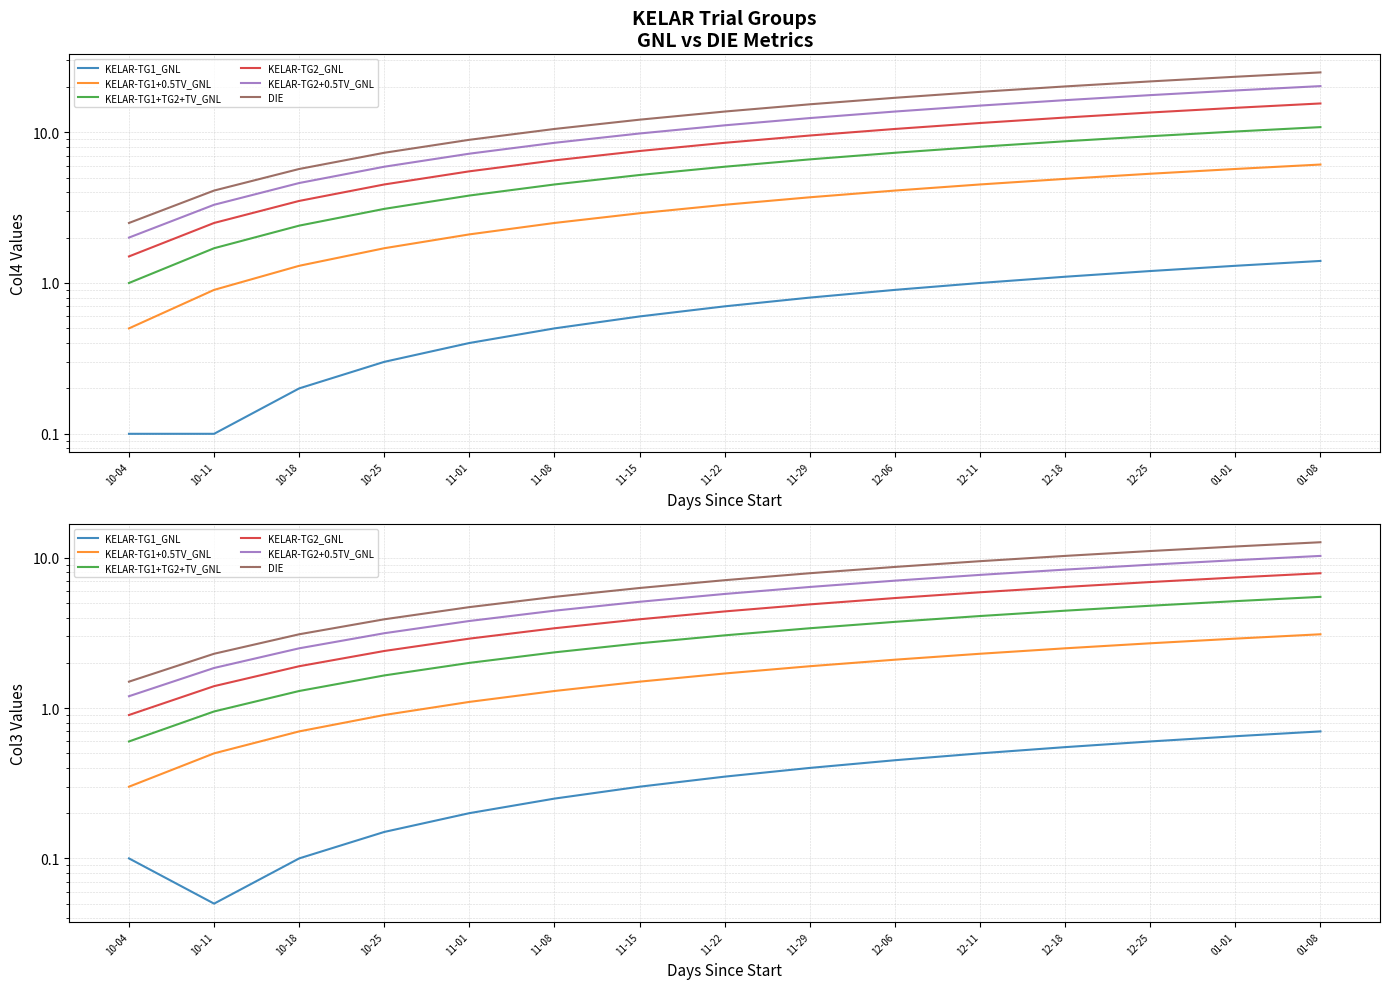

What is the label of the 1st point from the left?

10-04